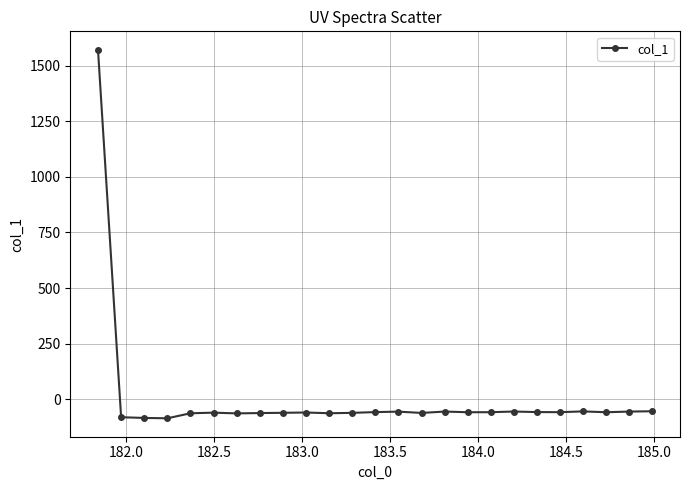

True or false: there are more than 1 points higher than both neighbors.

True